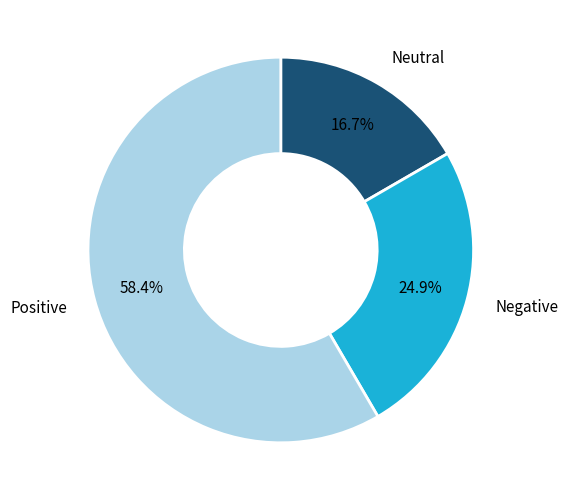

Is there any slice that represents more than half of the pie?

Yes